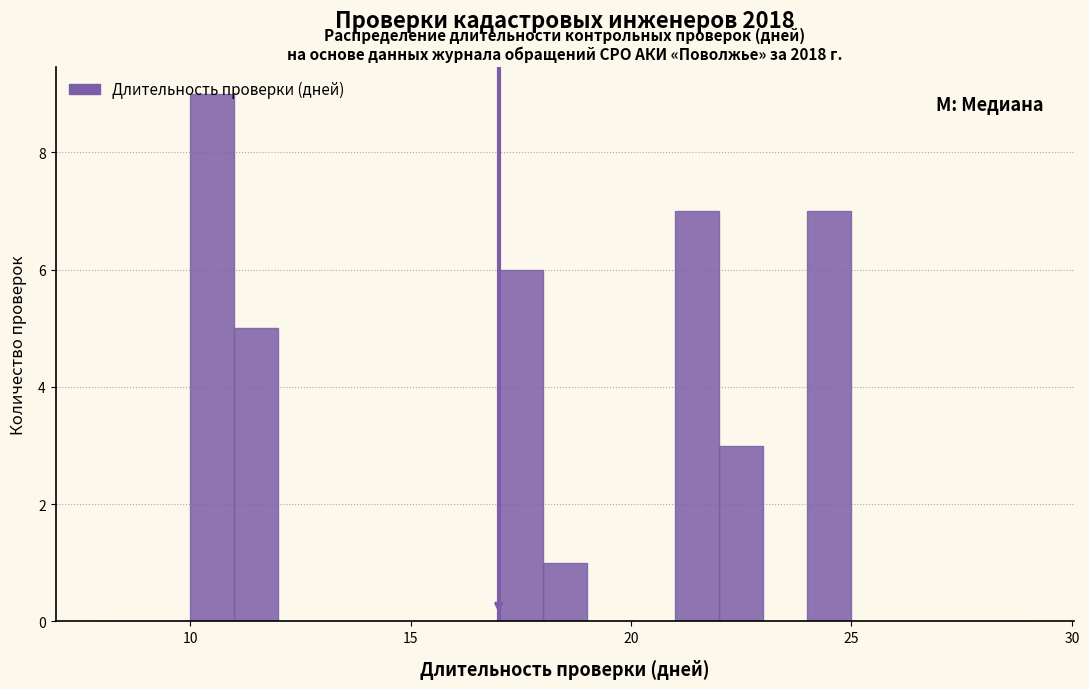

Around what value on the x-axis is the tallest bar? Give the approximate position of its centre, as read against the axis.

10.5